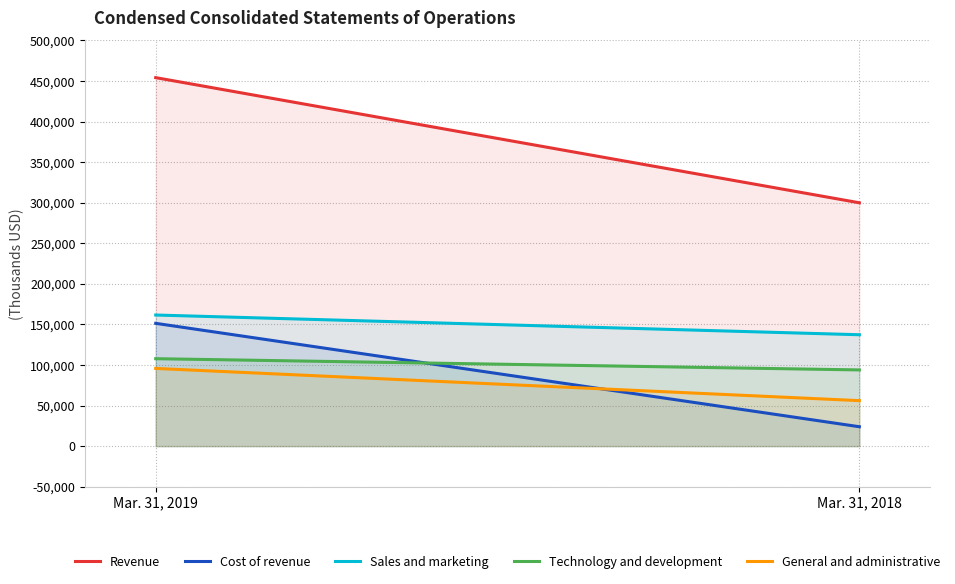

Is it true that Technology and development equals 164768 at Mar. 31, 2018?

False